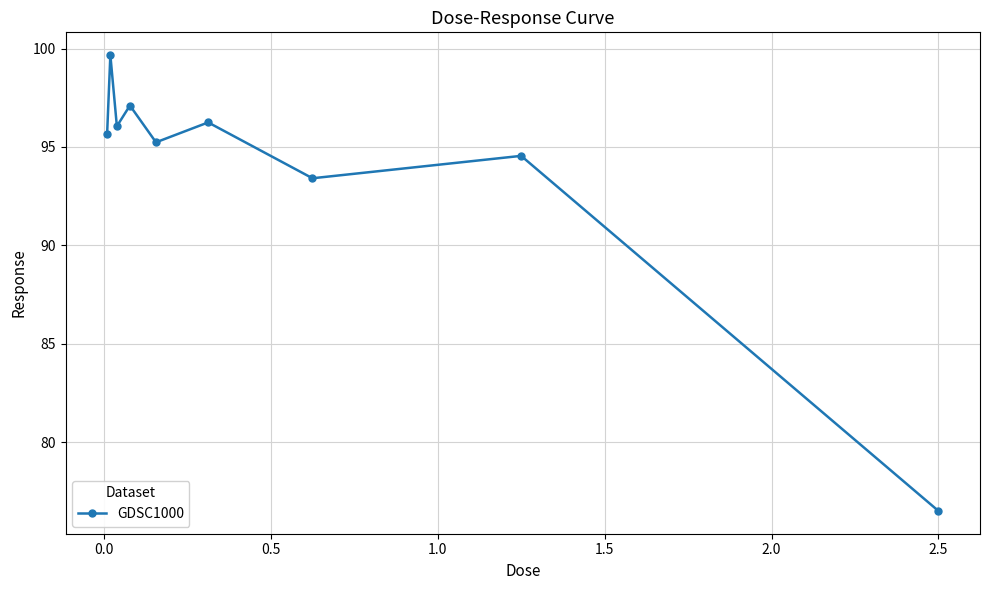

What is the greatest value displayed?

99.7